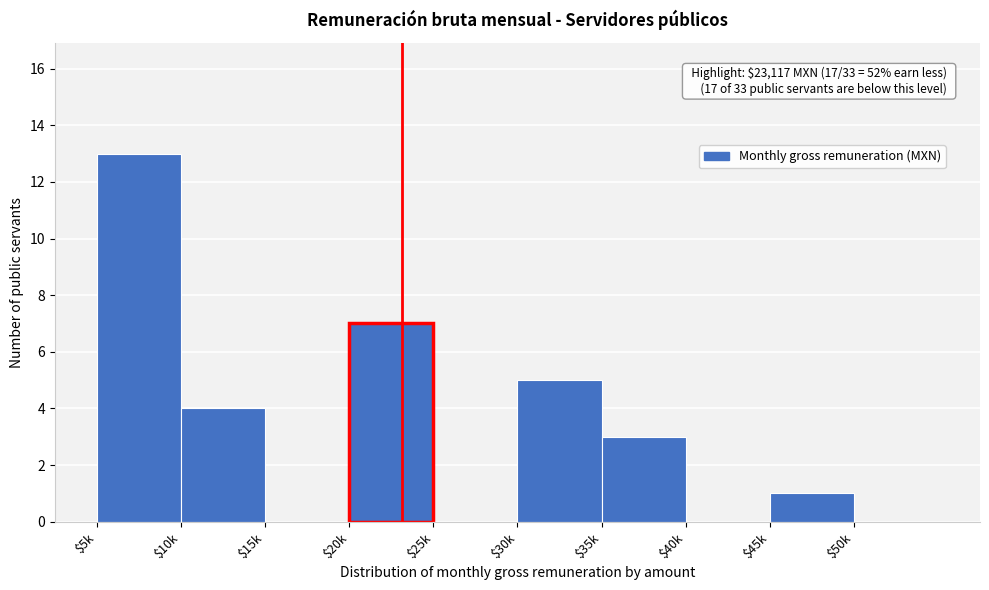

At which category does the chart reach its peak across all series?

$5k